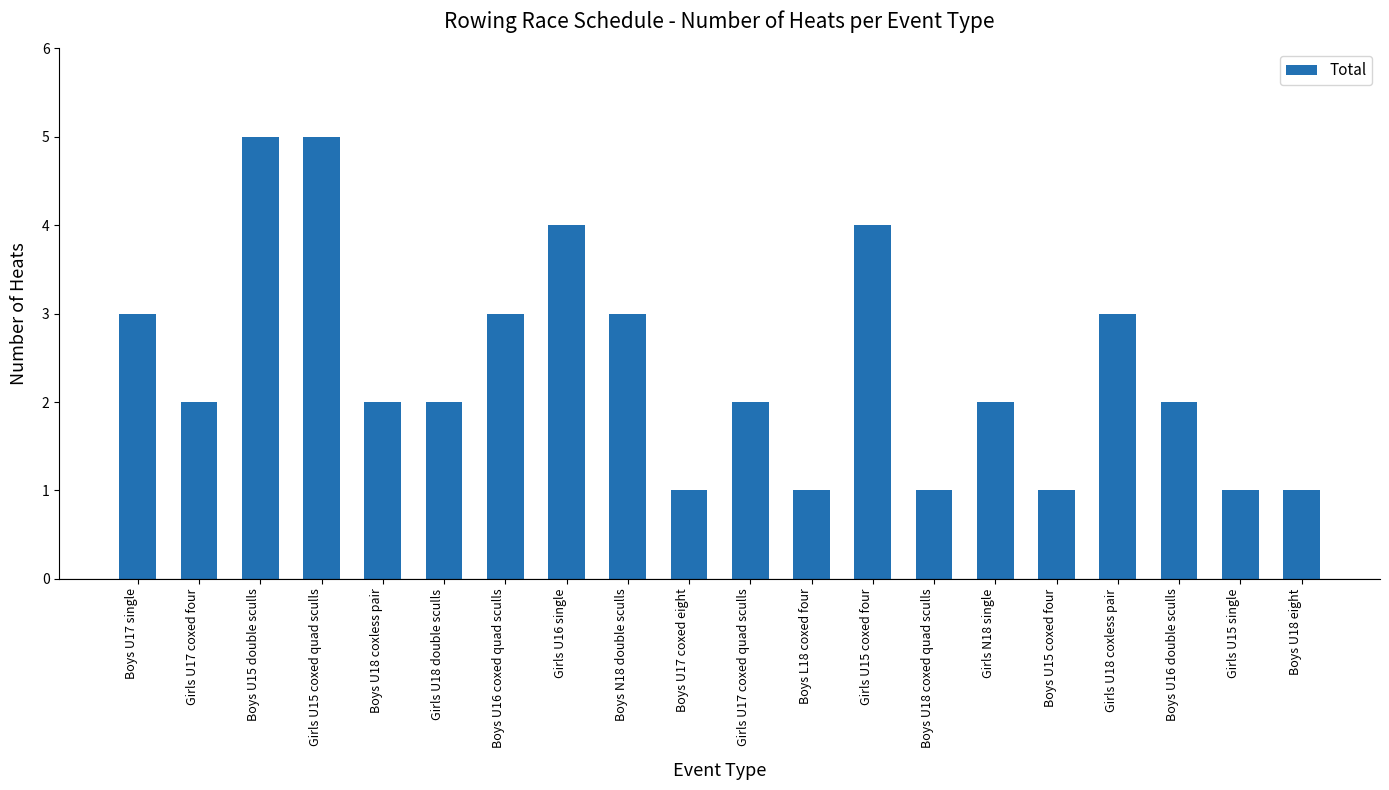

Where does the data first go above 2?

Boys U17 single